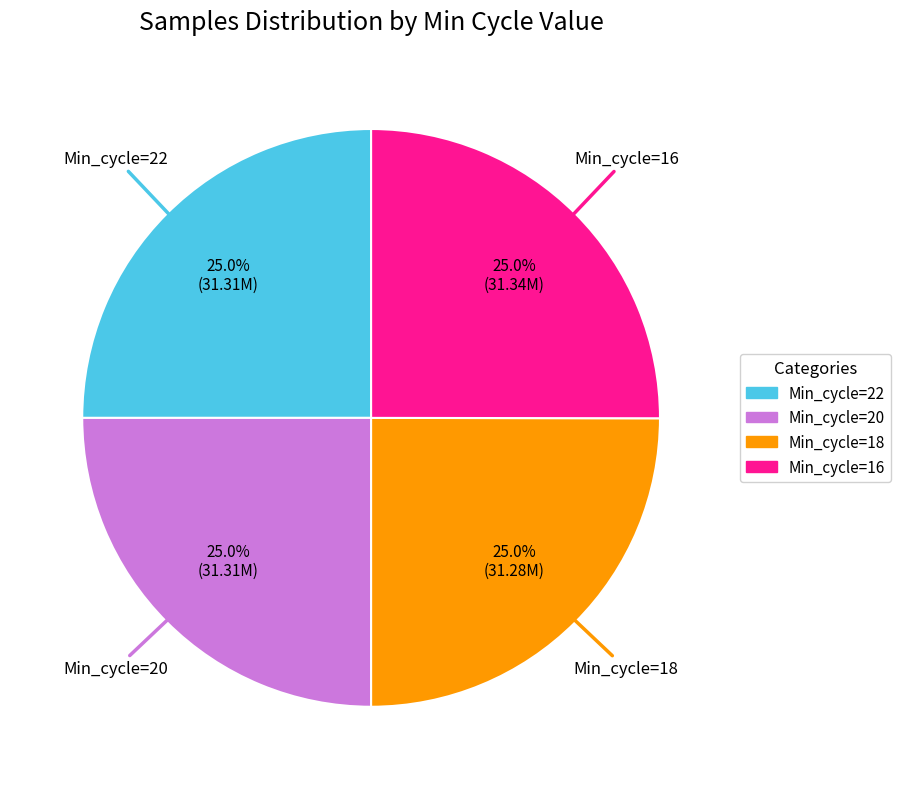

To the nearest percent, what is the average slice percentage?

25%